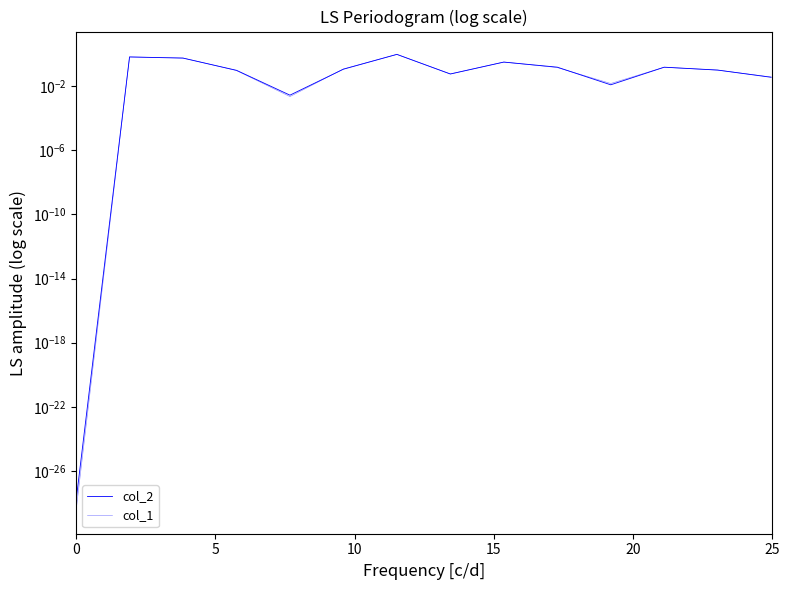

What is the difference between the maximum and minimum values in the col_2 series?

0.9